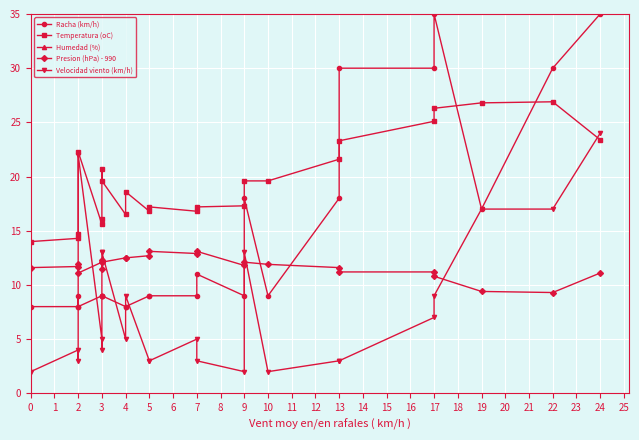

What is the total value across all series at 2?

123.4